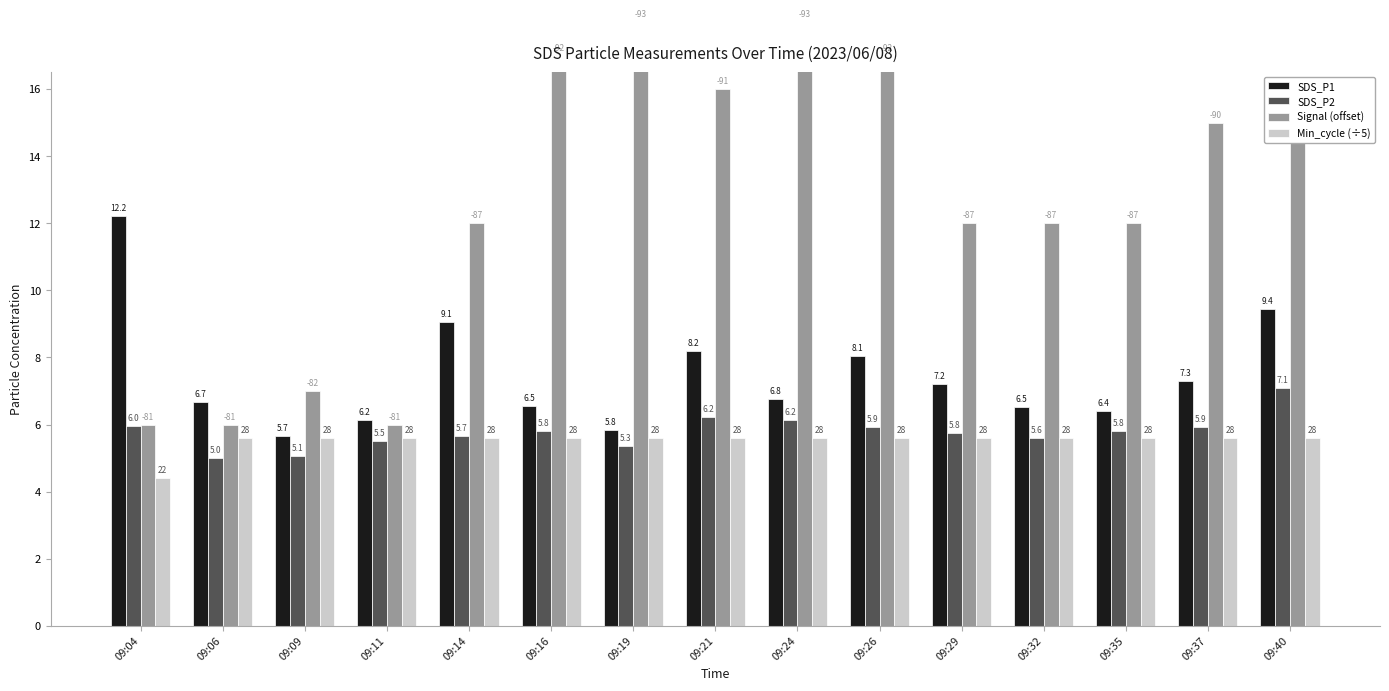

Where does the Signal (offset) series first go above 12?

09:16